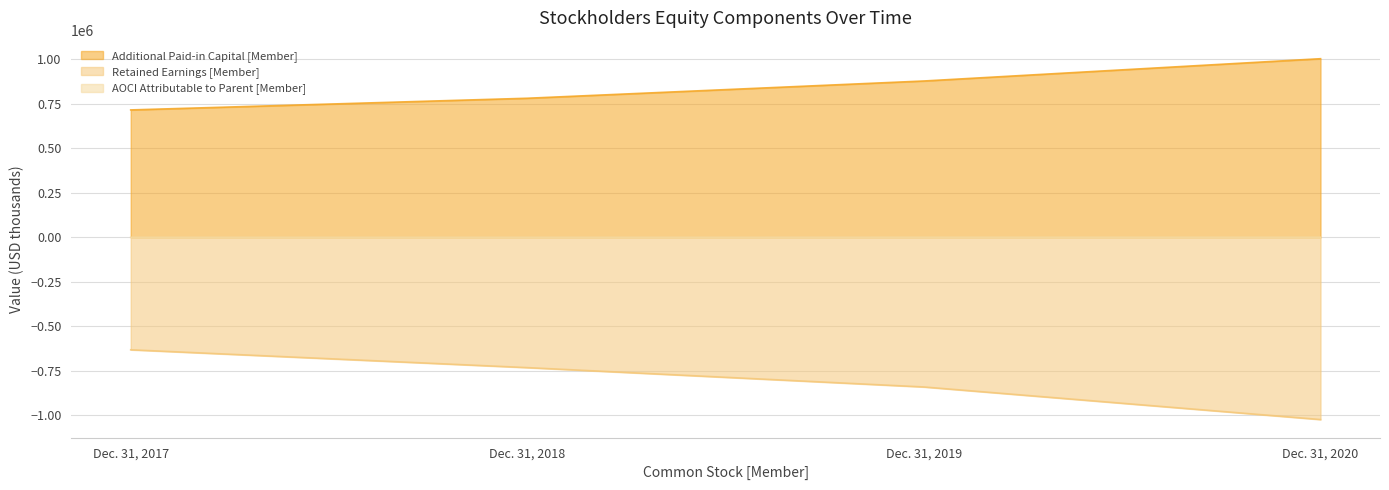

Rank the series at Dec. 31, 2017 from lowest to highest value.

Retained Earnings [Member], AOCI Attributable to Parent [Member], Additional Paid-in Capital [Member]